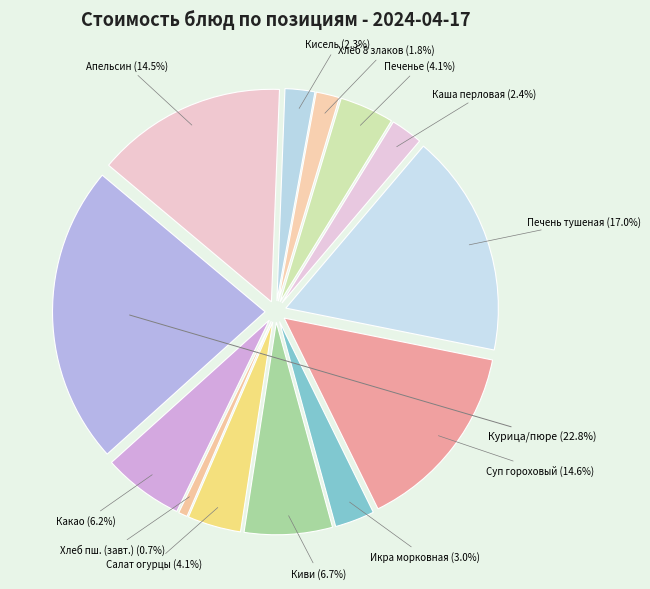

Is it true that Печень тушеная в соусе is 17% of the pie?

True